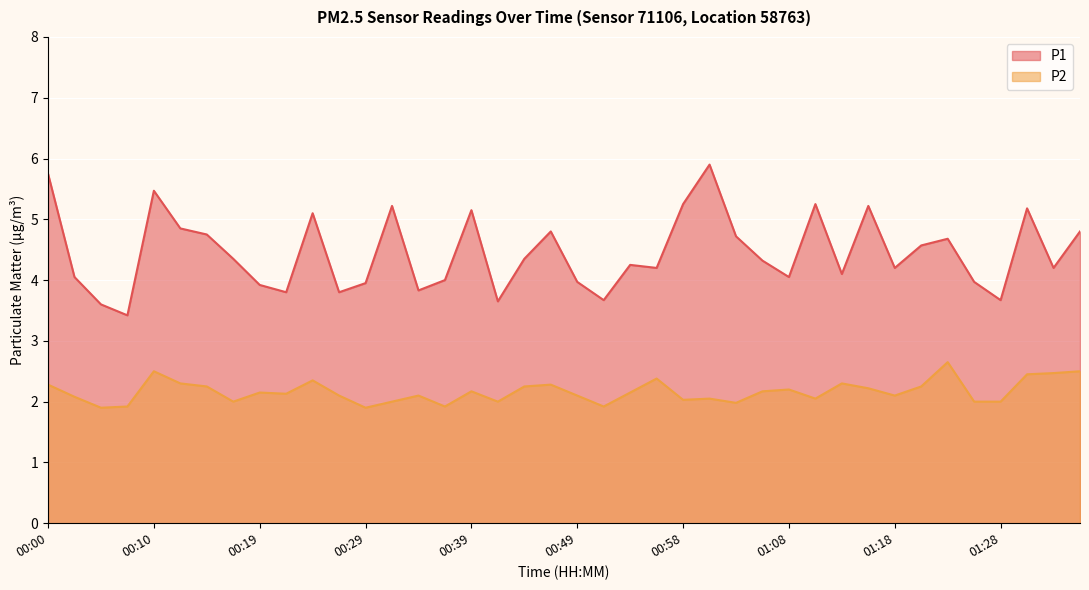

Reading right to left, what are all the values shown in this chart?

P1: 01:35=4.8	01:32=4.2	01:30=5.2	01:28=3.7	01:25=4.0	01:23=4.7	01:20=4.6	01:18=4.2	01:15=5.2	01:13=4.1	01:11=5.2	01:08=4.0	01:06=4.3	01:03=4.7	01:01=5.9	00:58=5.2	00:56=4.2	00:53=4.2	00:51=3.7	00:49=4.0	00:46=4.8	00:44=4.3	00:41=3.6	00:39=5.2	00:36=4.0	00:34=3.8	00:31=5.2	00:29=4.0	00:27=3.8	00:24=5.1	00:22=3.8	00:19=3.9	00:17=4.3	00:14=4.8	00:12=4.8	00:10=5.5	00:07=3.4	00:05=3.6	00:02=4.0	00:00=5.8
P2: 01:35=2.5	01:32=2.5	01:30=2.5	01:28=2.0	01:25=2.0	01:23=2.6	01:20=2.2	01:18=2.1	01:15=2.2	01:13=2.3	01:11=2.0	01:08=2.2	01:06=2.2	01:03=2.0	01:01=2.0	00:58=2.0	00:56=2.4	00:53=2.1	00:51=1.9	00:49=2.1	00:46=2.3	00:44=2.2	00:41=2.0	00:39=2.2	00:36=1.9	00:34=2.1	00:31=2.0	00:29=1.9	00:27=2.1	00:24=2.4	00:22=2.1	00:19=2.1	00:17=2.0	00:14=2.2	00:12=2.3	00:10=2.5	00:07=1.9	00:05=1.9	00:02=2.1	00:00=2.3